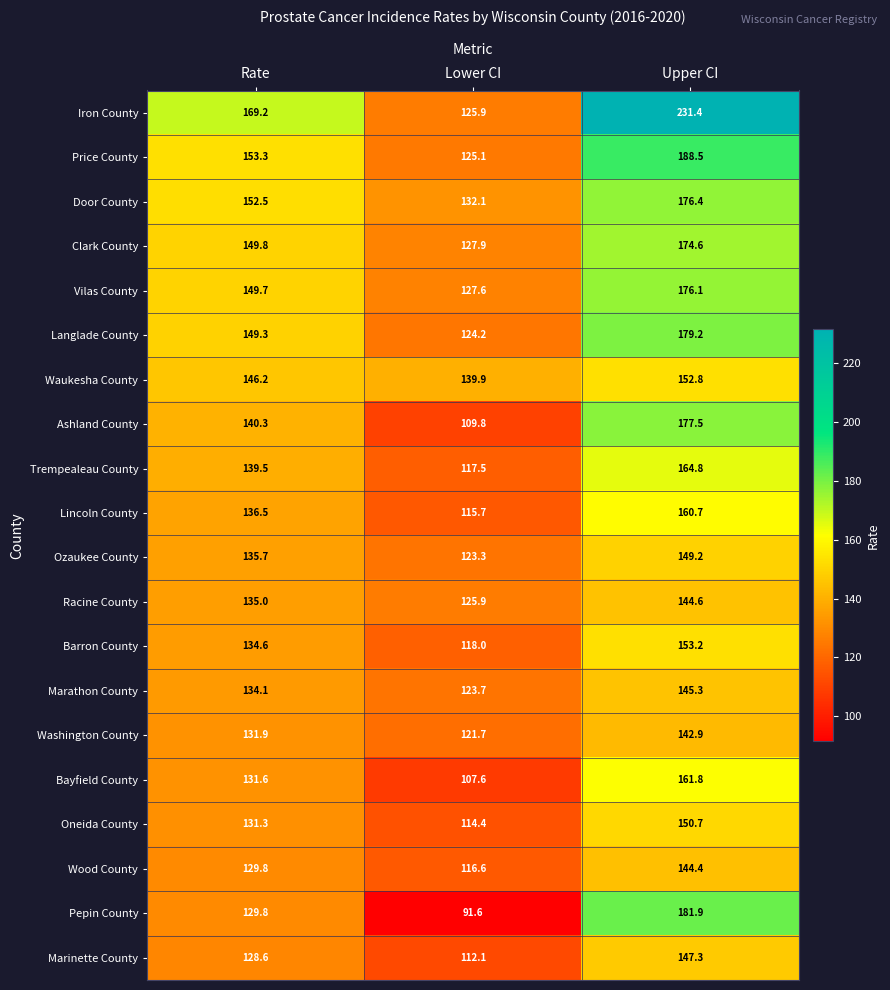

Which series has the largest total across all categories?

Iron County